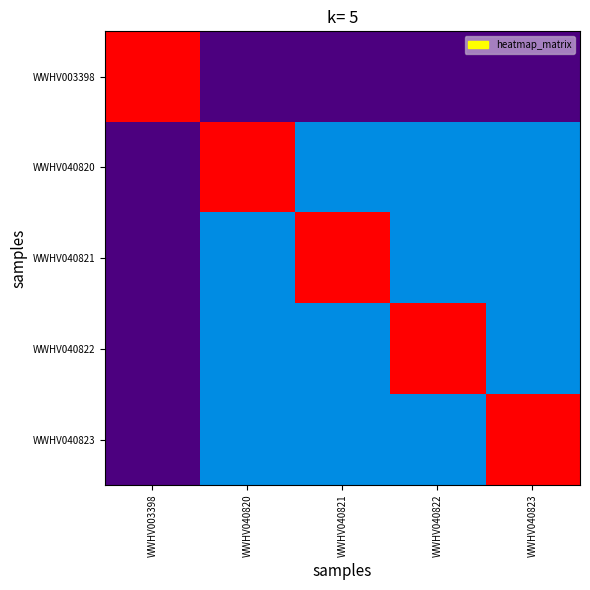

At WWHV040823, list the series in order from smallest to largest.

WWHV003398, WWHV040820, WWHV040821, WWHV040822, WWHV040823